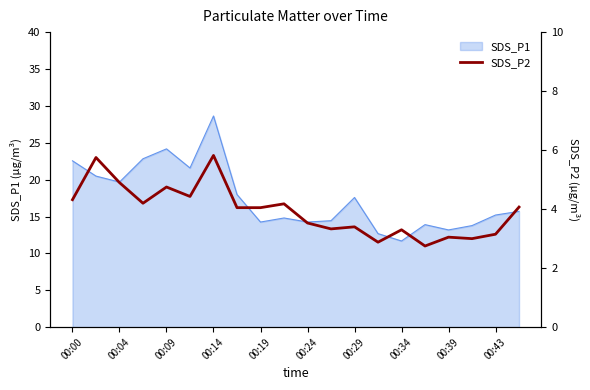

Count the number of values greater than 4.

11